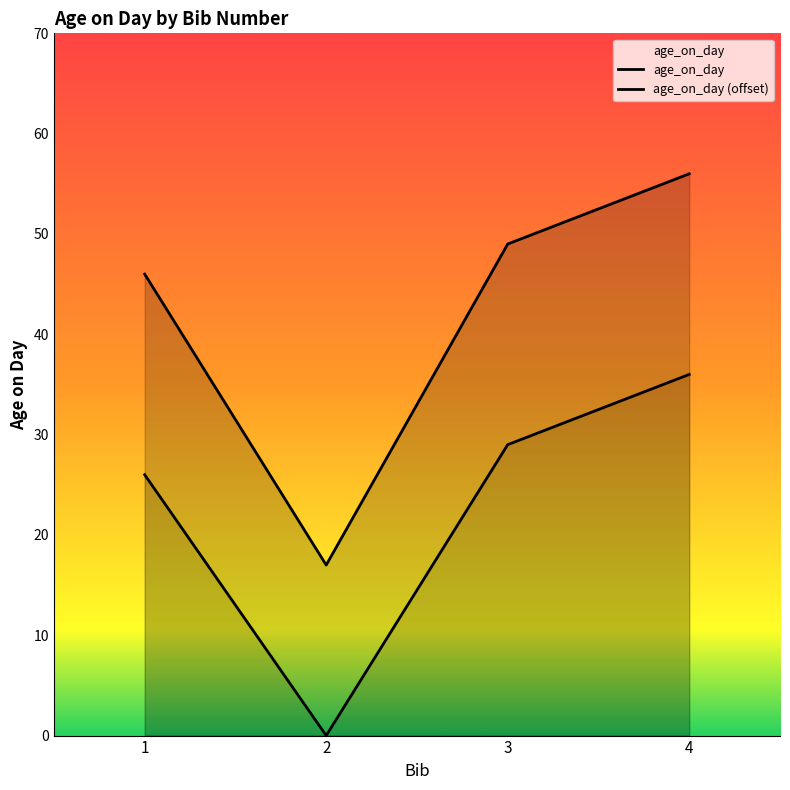

Rank the series at 2 from highest to lowest value.

age_on_day, age_on_day (offset)